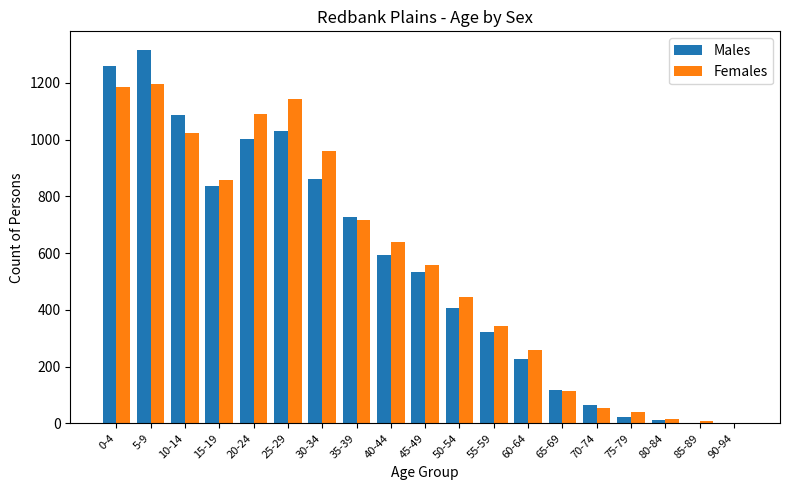

Which series has the widest spread of values?

Males